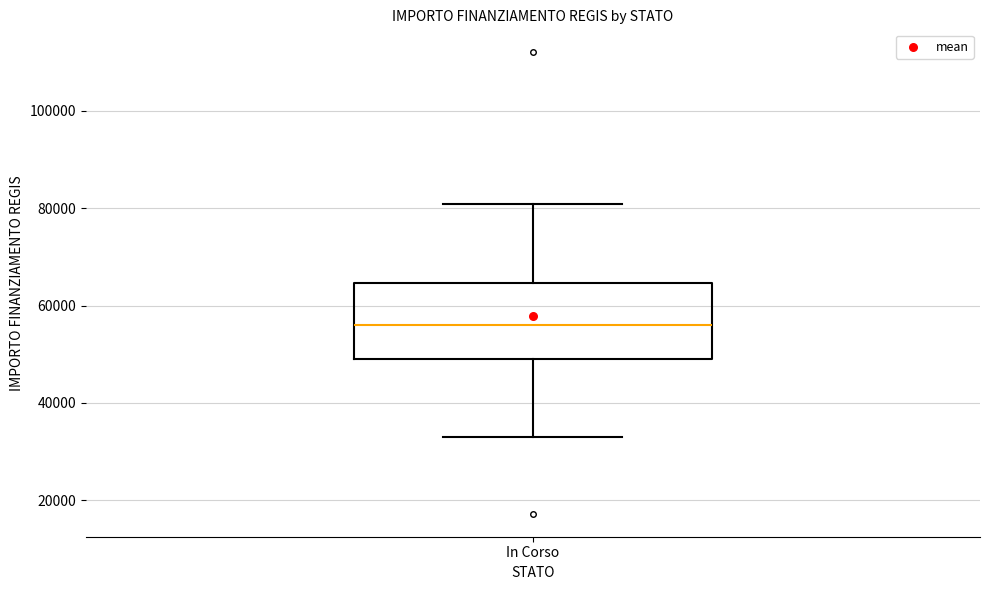

Read this box plot against the y-axis: the position of the median line, the range covered by the box, and the ends of both whiskers. The values are not printed on the chart, so give them approximately, as read against the axis.

median 56000, box 50000 to 64000, whiskers 32000 to 80000